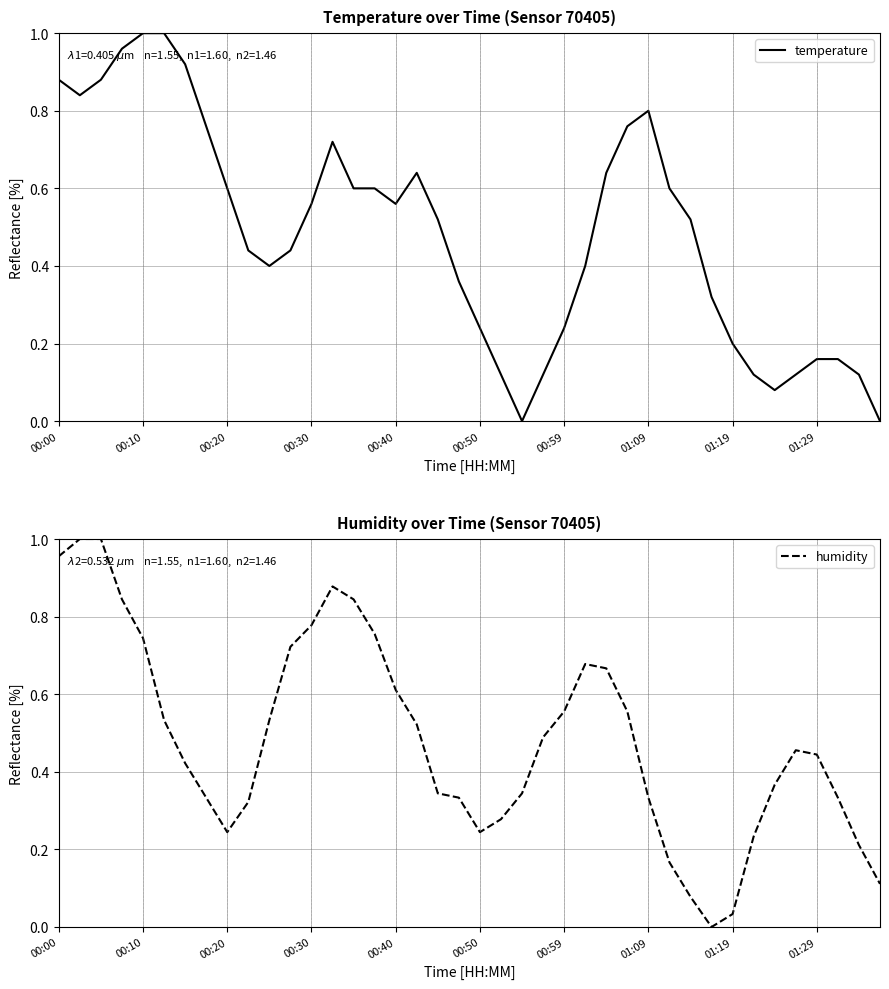

What is the average value of the temperature series?

0.5